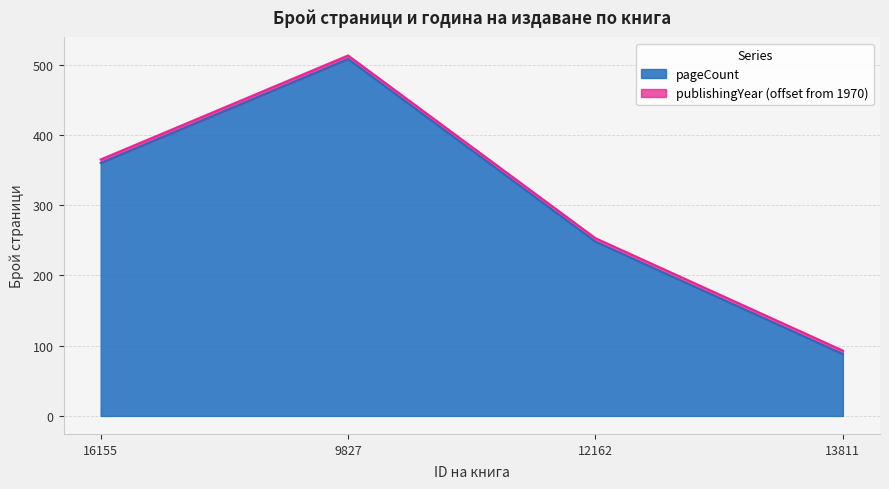

Approximately how many times larger is the value at 13811 compared to 12162?

0.4